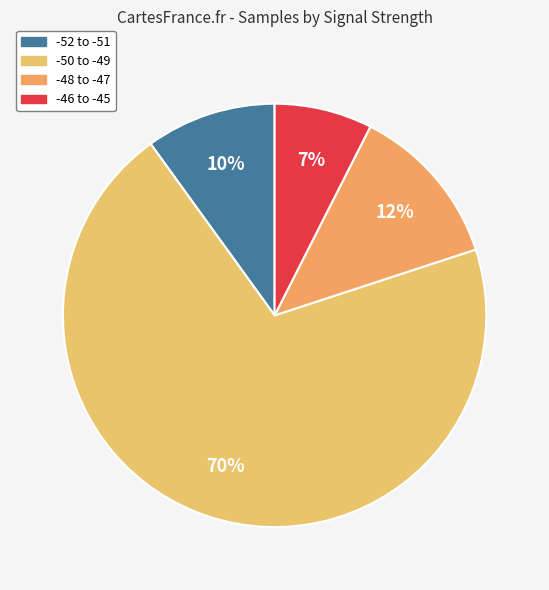

How many slices are in this pie chart?

4